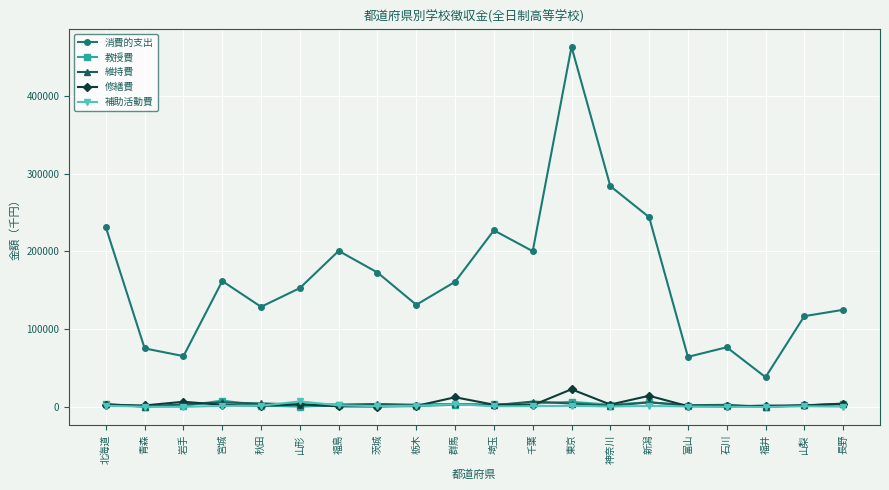

What is the label of the 3rd point from the left?

岩手